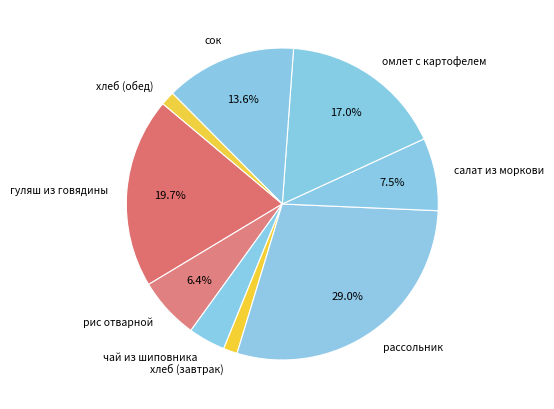

To the nearest percent, what is the difference between the largest and smallest slice percentages?

28%